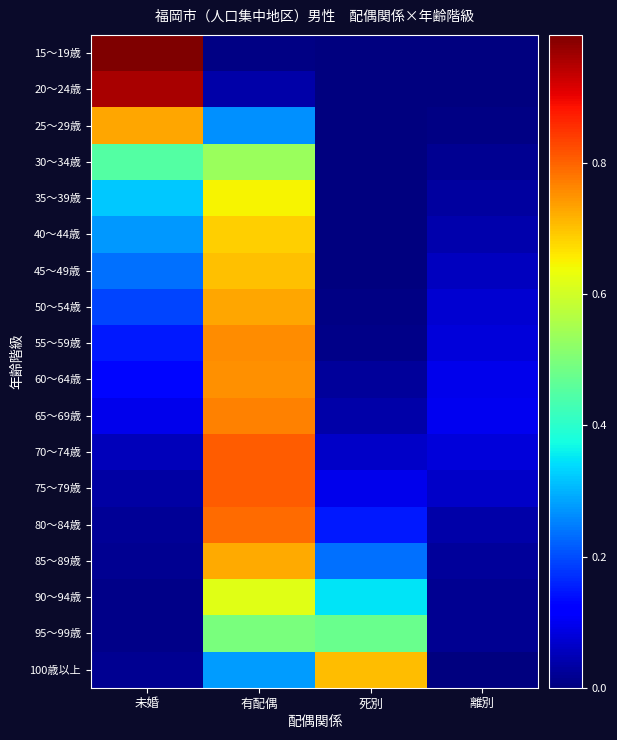

What is the spread (max minus min) of values at 有配偶?

0.8